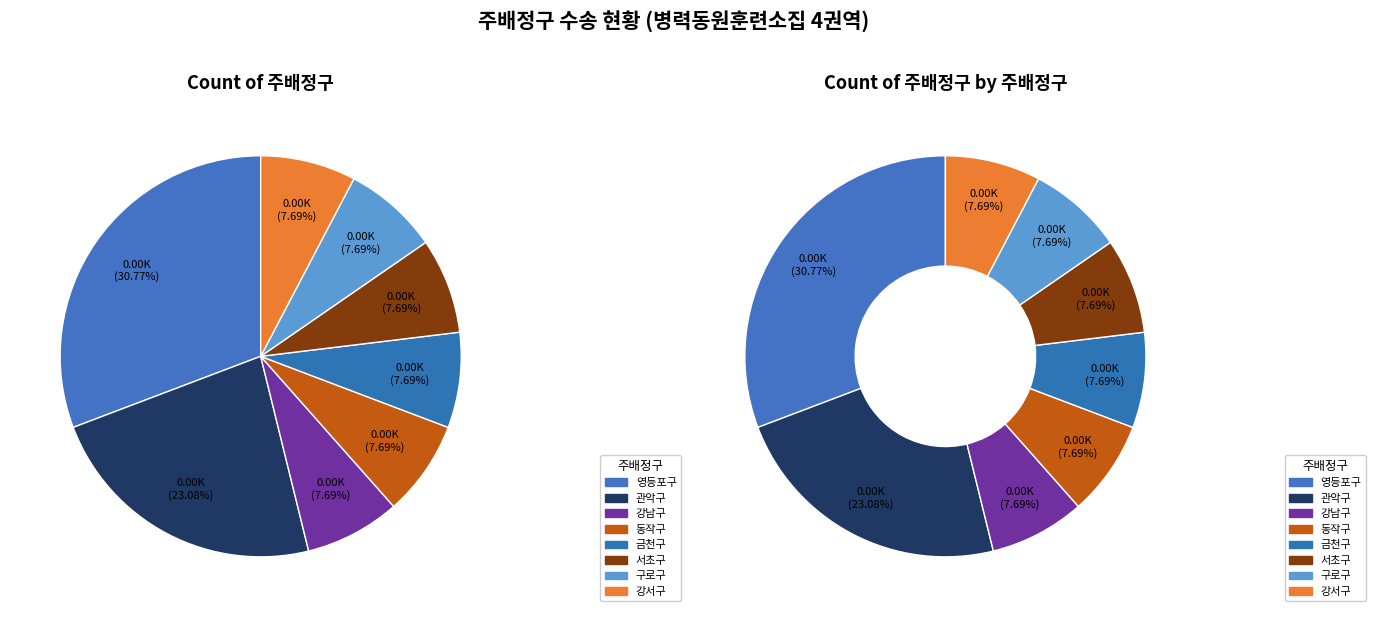

To the nearest percent, what is the difference between the 영등포구 and 금천구 slice percentages?

23%